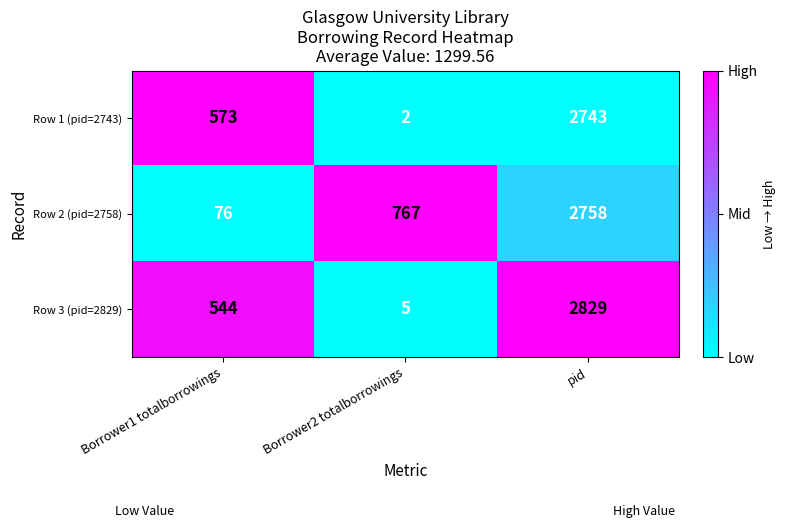

At which category is the sum across all series the highest?

pid